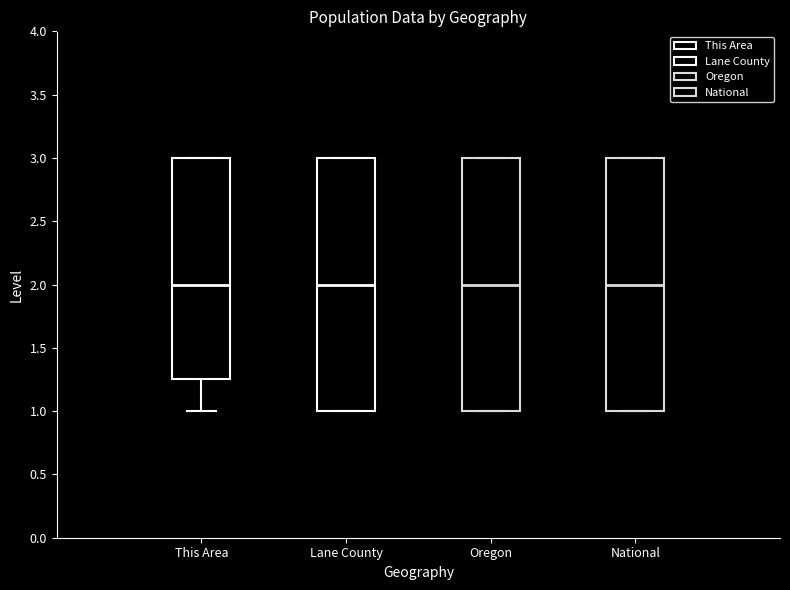

Where is the upper edge of the box for Lane County on the y-axis? The values are not printed on the chart, so give them approximately, as read against the axis.

3.00